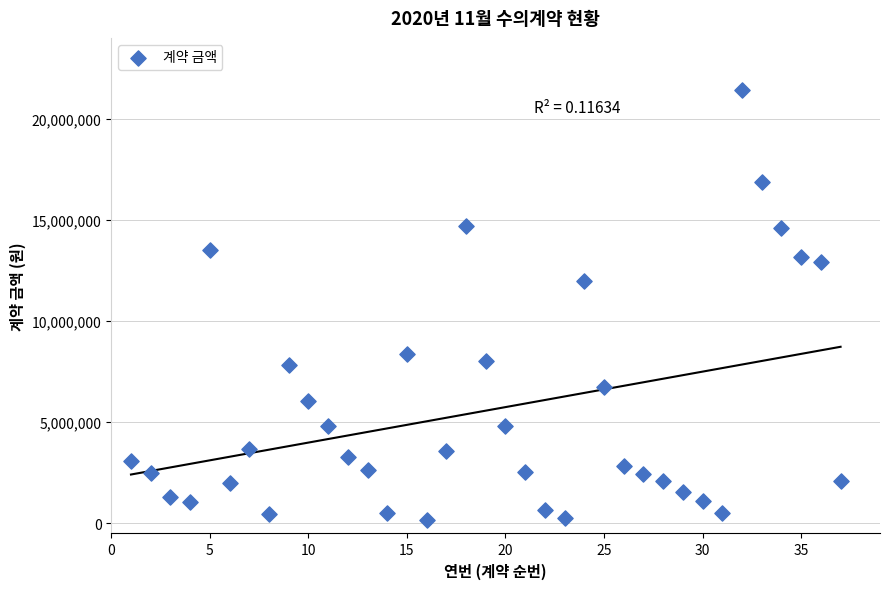

What Y value in the scatter plot is closest to 10802000?

12000000